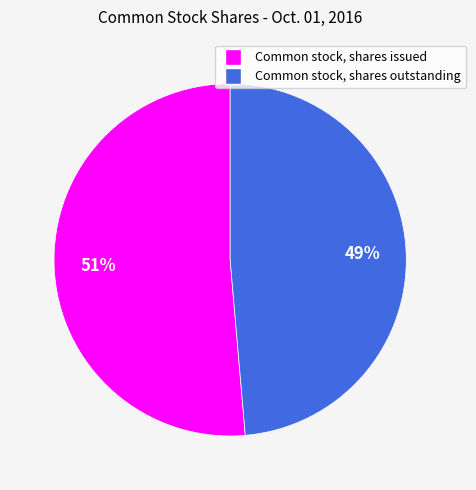

How many slices are in this pie chart?

2